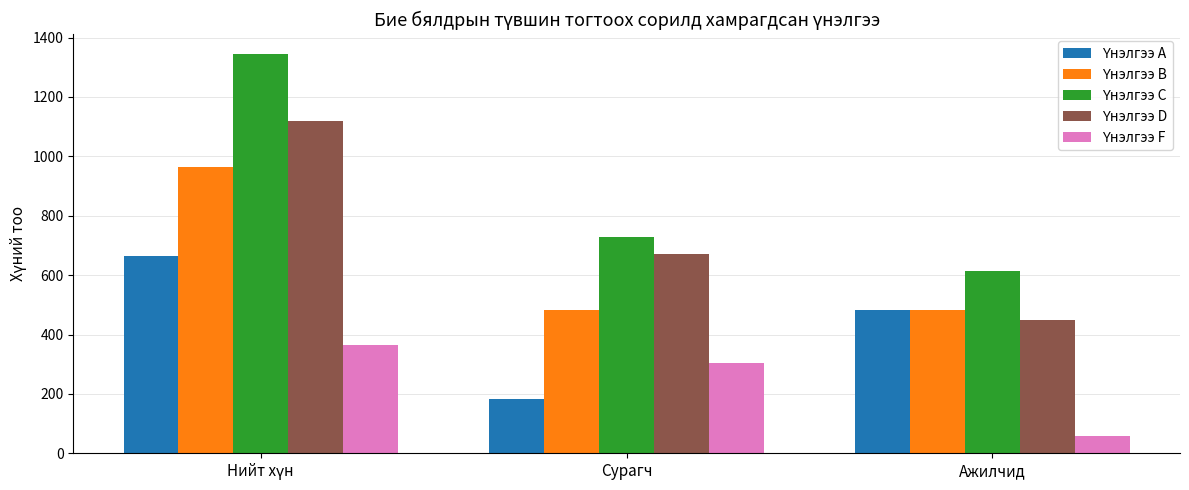

Are the bars grouped side by side (vs. stacked)?

Yes